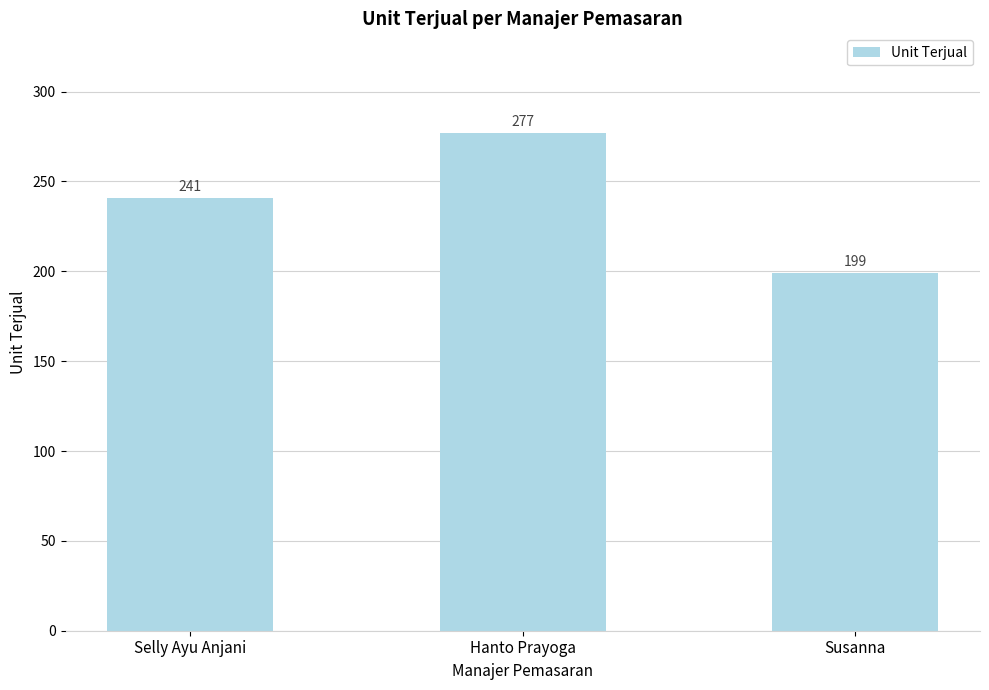

What is the minimum value shown in the chart?

199